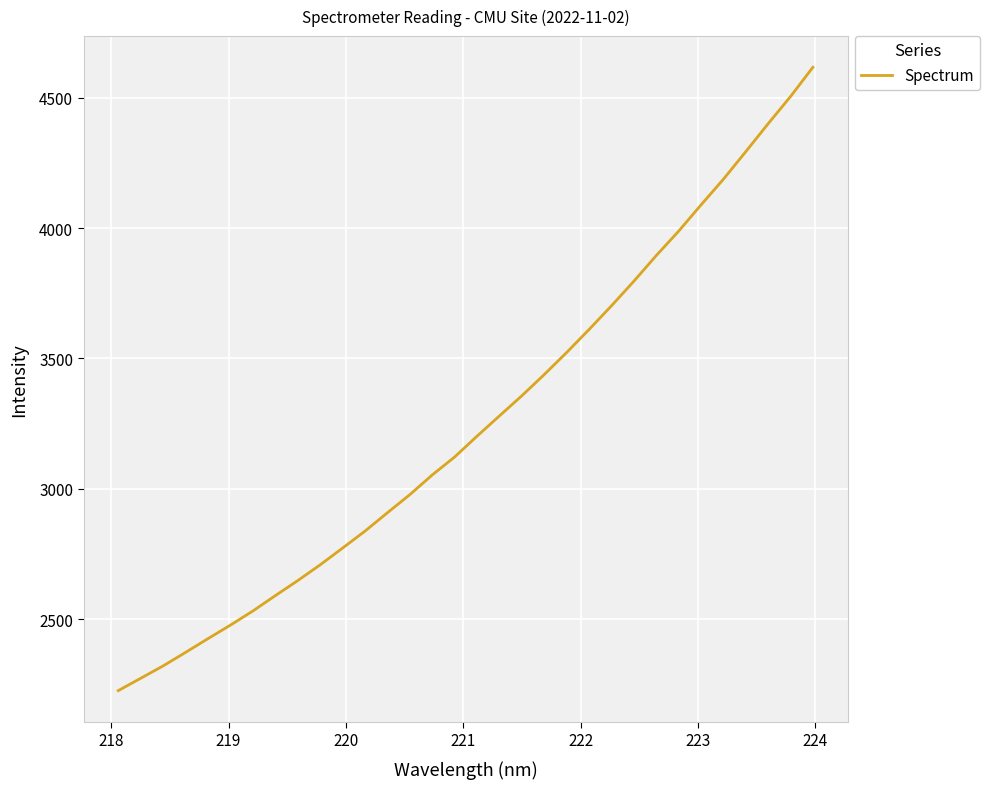

What is the greatest value displayed?

4616.7